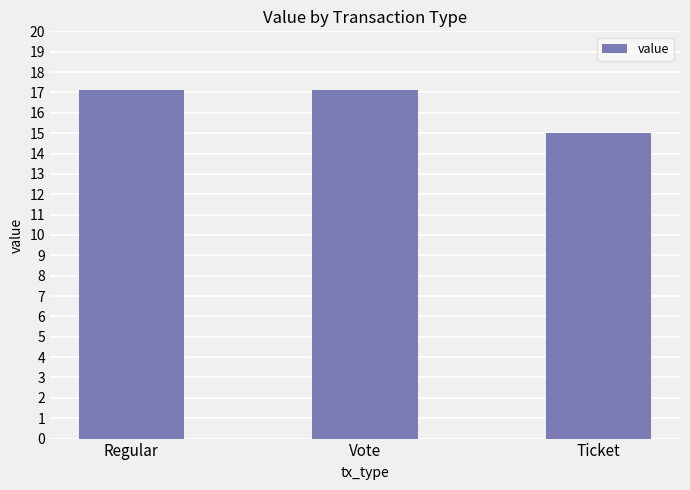

Reading left to right, list all the values displayed in this chart.

17.1	17.1	15.0